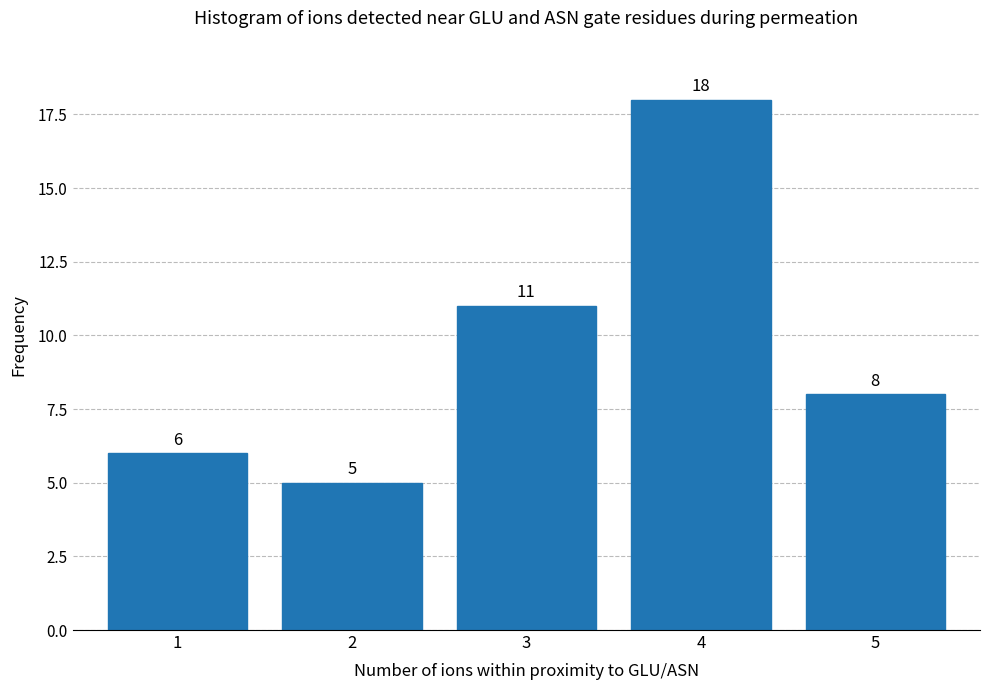

Reading left to right, list all the values displayed in this chart.

6	5	11	18	8